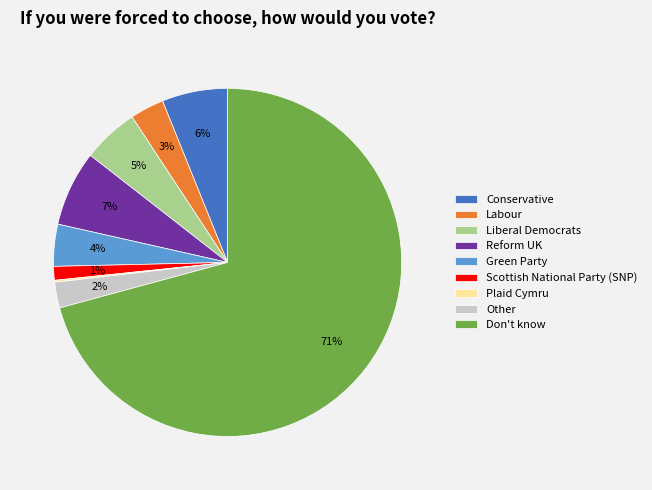

Is there a majority slice in this chart?

Yes